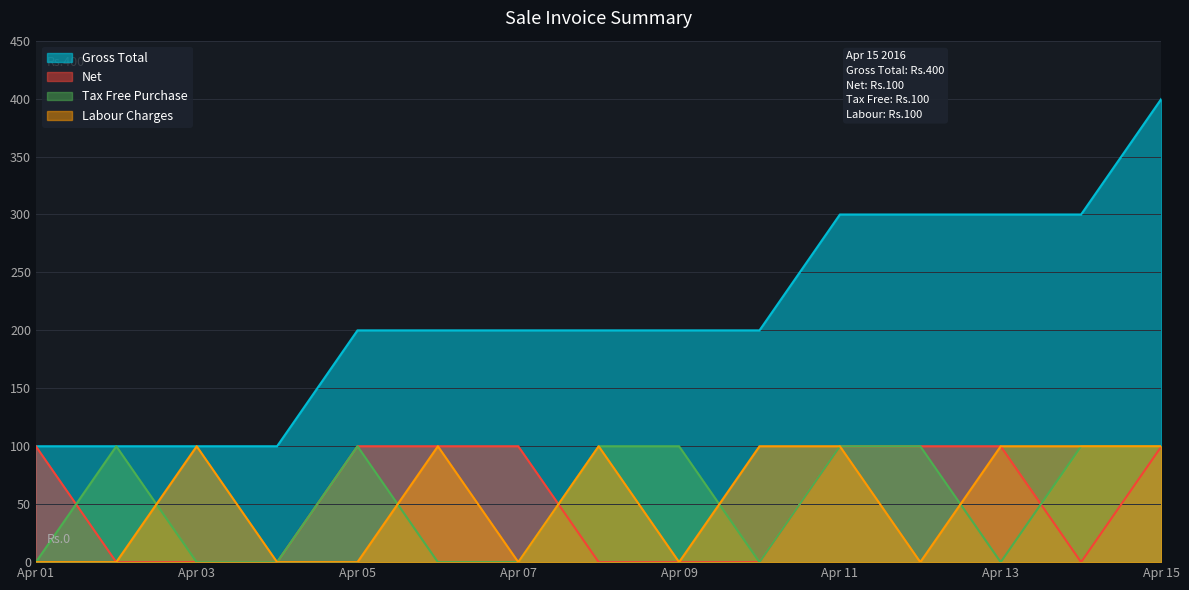

Count the Tax Free Purchase values in the range 0 to 100.

15